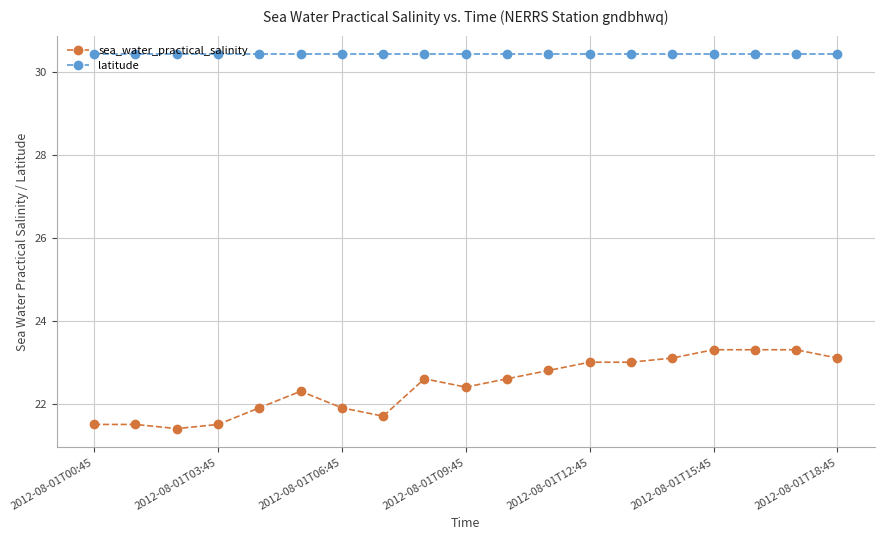

What is the minimum value shown in the chart?

21.4